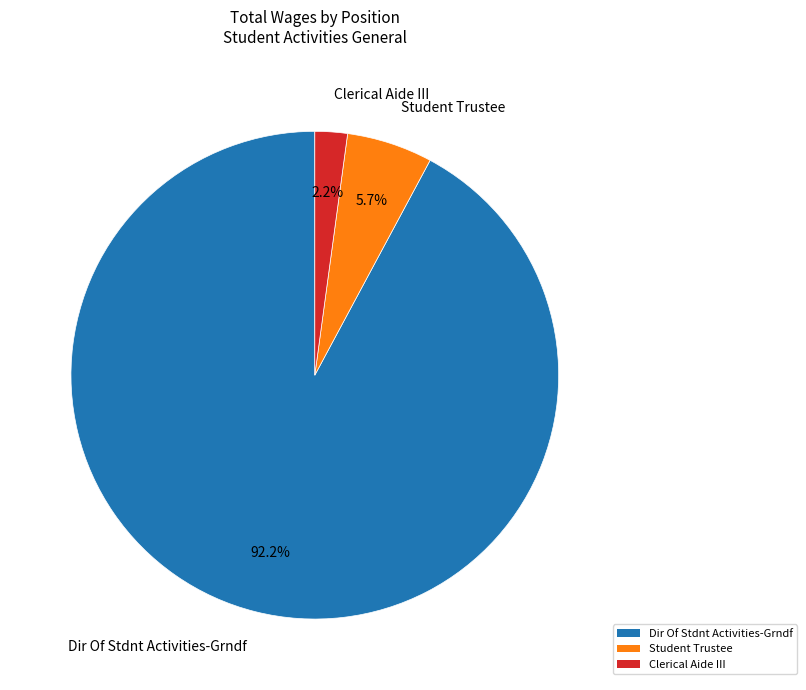

To the nearest percent, what is the combined percentage of Clerical Aide III and Student Trustee?

8%